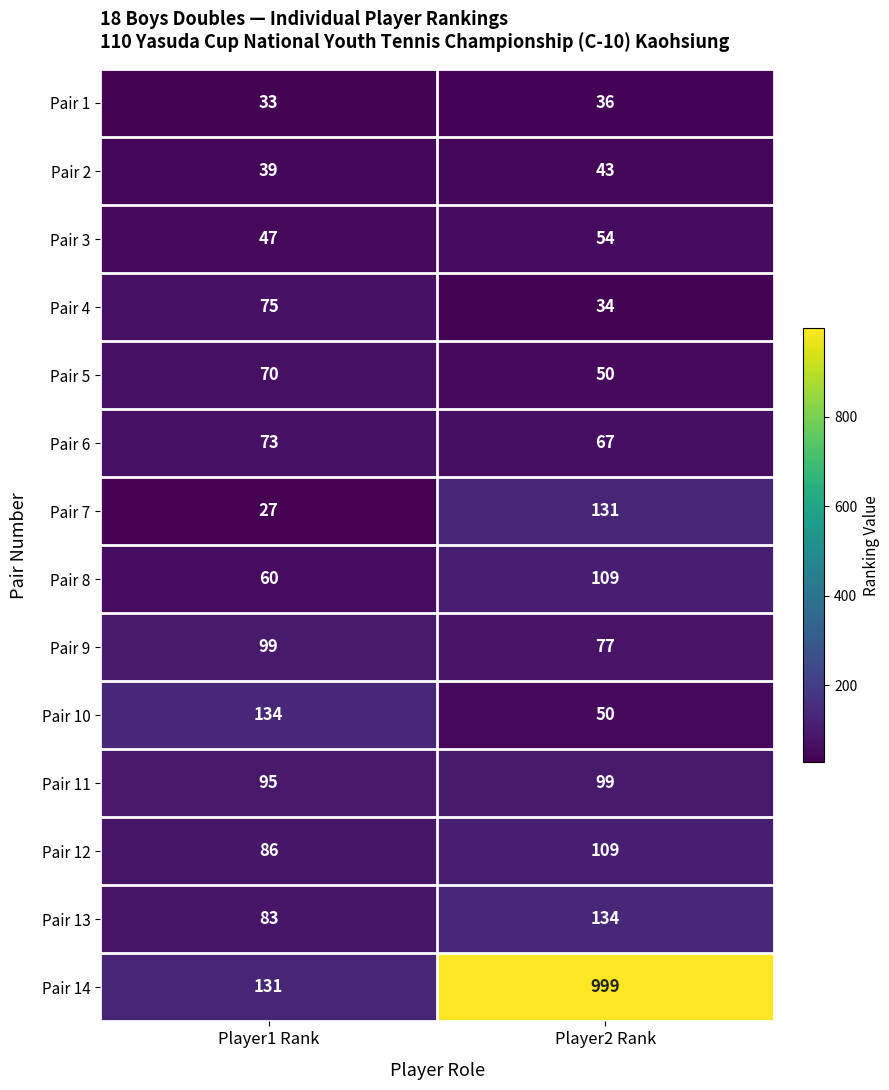

What is the total value across all series at Player2 Rank?

1992